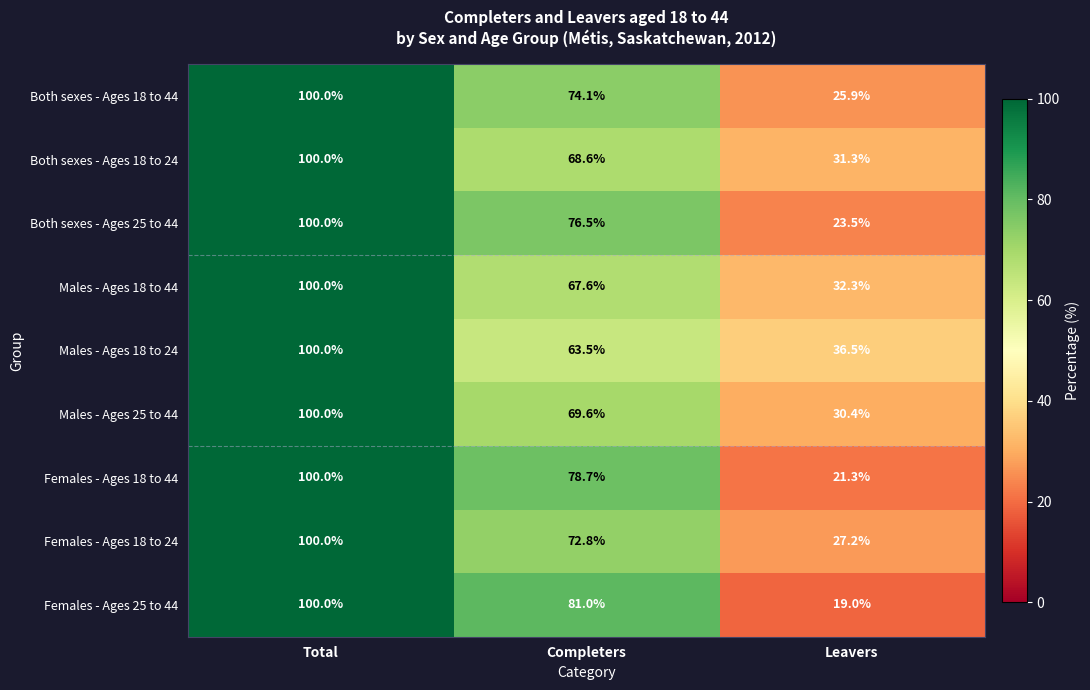

Reading left to right, transcribe all the data shown in this chart.

Both sexes - Ages 18 to 44: 100.0	74.1	25.9
Both sexes - Ages 18 to 24: 100.0	68.6	31.3
Both sexes - Ages 25 to 44: 100.0	76.5	23.5
Males - Ages 18 to 44: 100.0	67.6	32.3
Males - Ages 18 to 24: 100.0	63.5	36.5
Males - Ages 25 to 44: 100.0	69.6	30.4
Females - Ages 18 to 44: 100.0	78.7	21.3
Females - Ages 18 to 24: 100.0	72.8	27.2
Females - Ages 25 to 44: 100.0	81.0	19.0